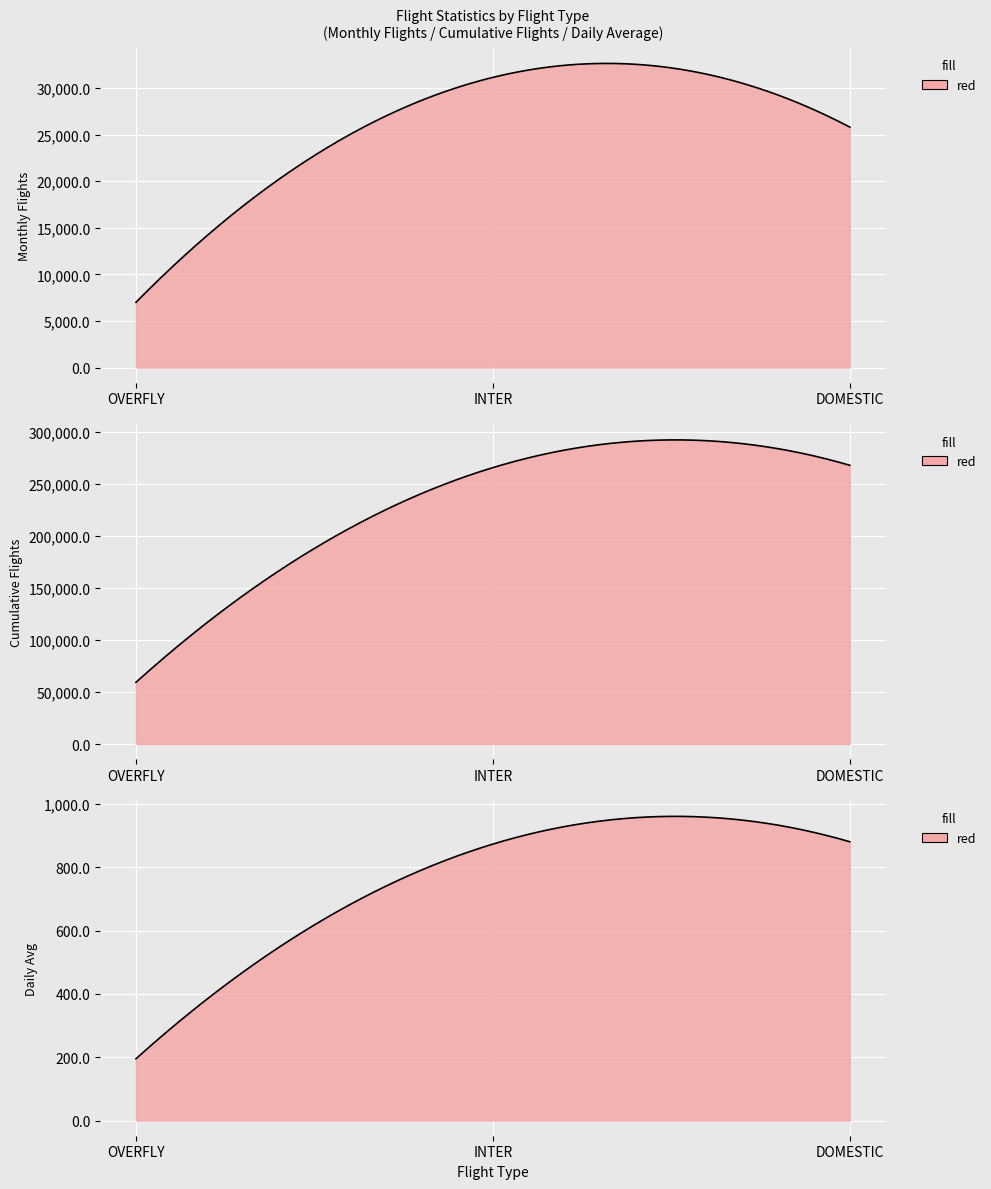

Reading left to right, transcribe all the data shown in this chart.

monthly_flights: OVERFLY=7005.0	INTER=31138.0	DOMESTIC=25802.0
cumulative_flights: OVERFLY=59306.0	INTER=265505.0	DOMESTIC=267735.0
daily_avg: OVERFLY=195.1	INTER=873.4	DOMESTIC=880.7